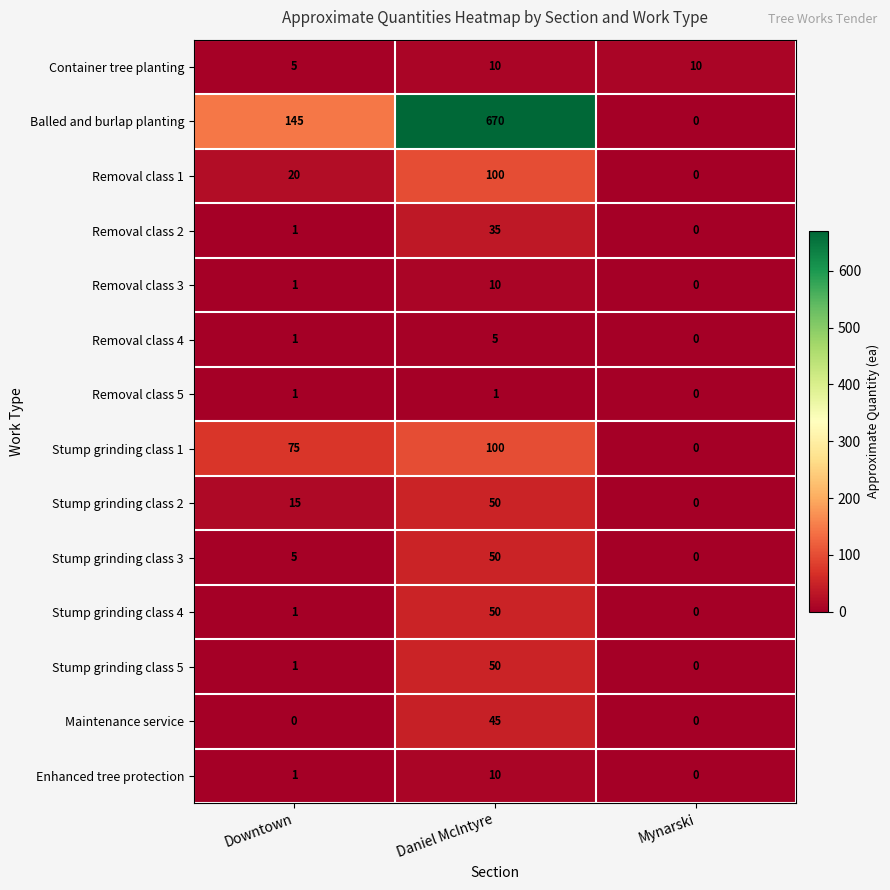

What is the average value of the Maintenance service series?

15